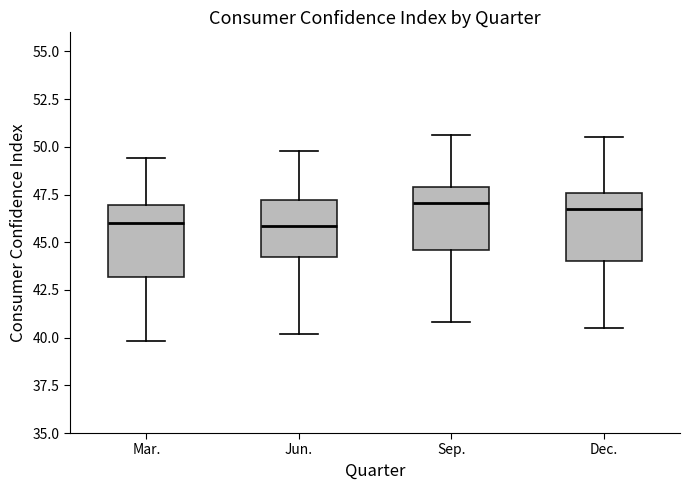

Reading left to right, read every box against the y-axis: the position of its median line, the range the box covers, and the ends of its whiskers. The values are not printed on the chart, so give them approximately, as read against the axis.

Mar.: median 46.0, box 43.0 to 47.0, whiskers 40.0 to 49.5
Jun.: median 46.0, box 44.0 to 47.0, whiskers 40.0 to 50.0
Sep.: median 47.0, box 44.5 to 48.0, whiskers 41.0 to 50.5
Dec.: median 47.0, box 44.0 to 47.5, whiskers 40.5 to 50.5